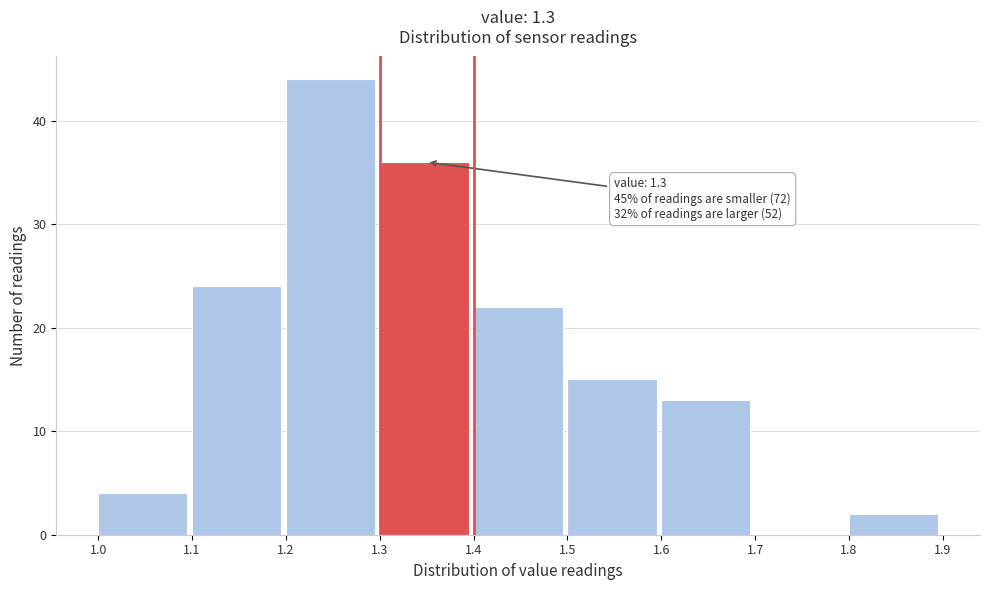

Which range on the x-axis has the tallest bar?

1.2 to 1.3